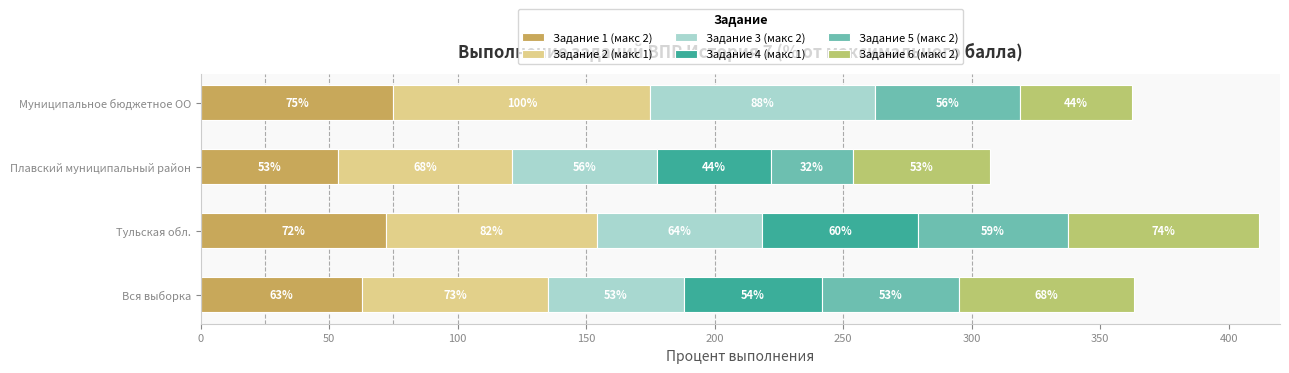

What is the highest value of the Задание 1 (макс 2) series?

75.0